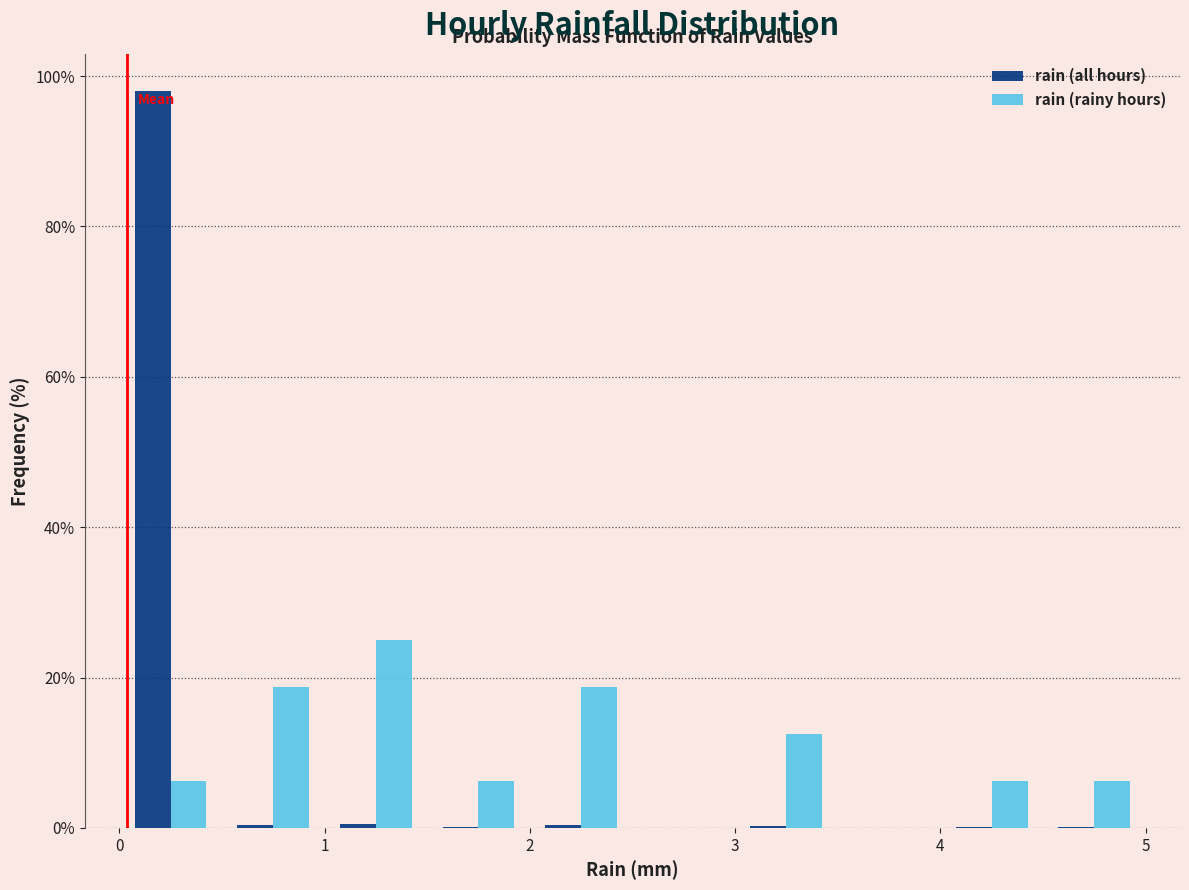

In the rain (all hours) series, which range on the x-axis has the tallest bar?

0.0 to 0.5